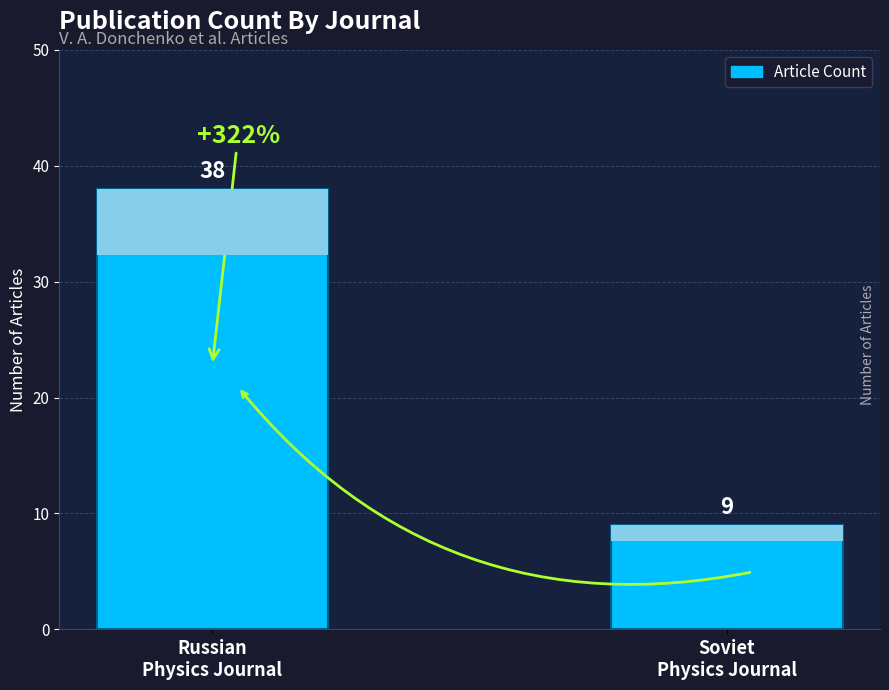

What is the difference between the maximum and minimum values?

29